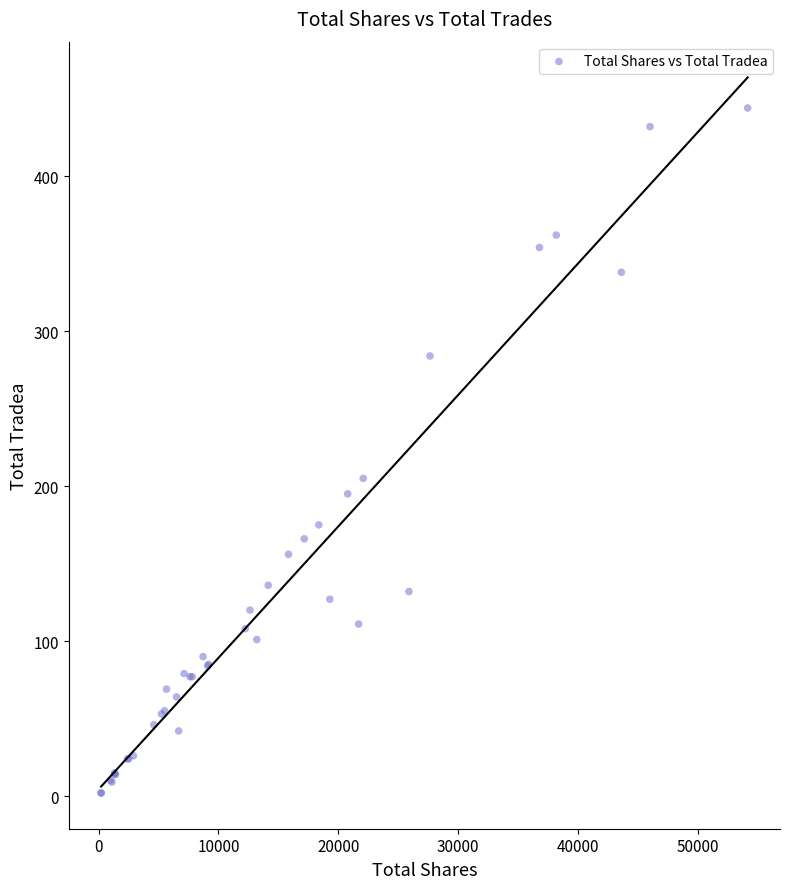

What Y value in the scatter plot is closest to 223?

205